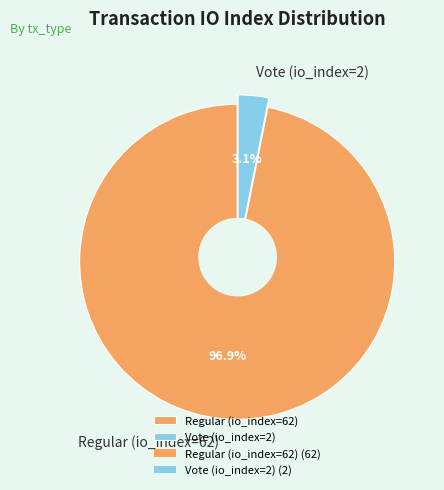

How many slices are in this pie chart?

2